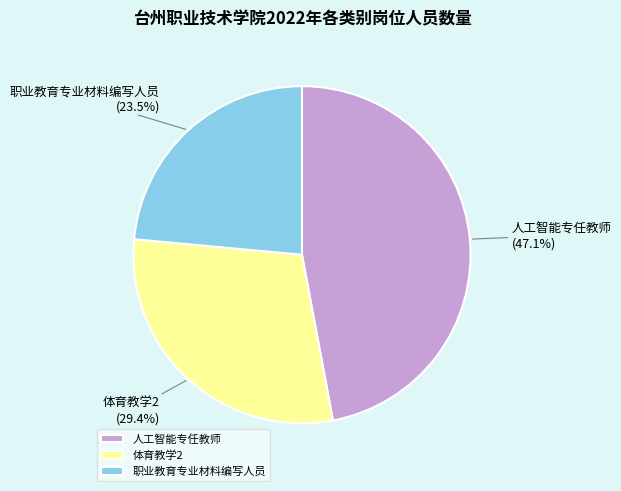

Between 人工智能专任教师 and 体育教学2, which is larger?

人工智能专任教师